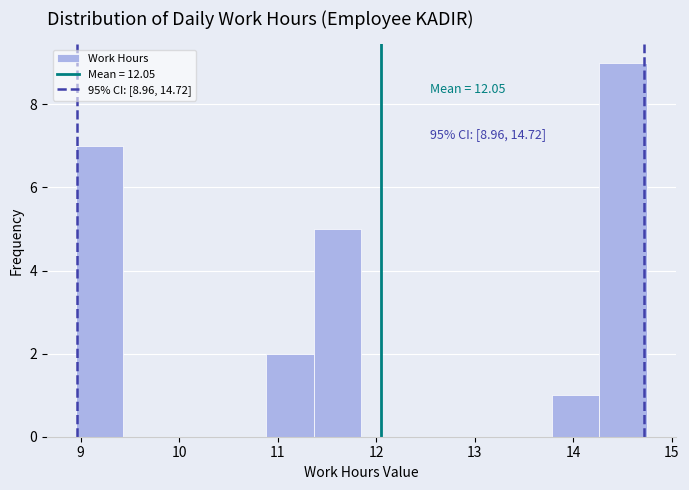

Which range on the x-axis has the tallest bar?

14.3 to 14.8